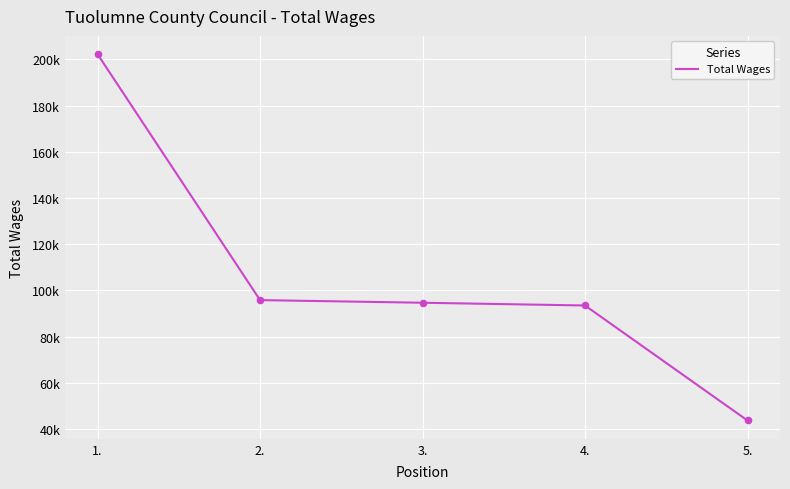

What is the change in value from 3. to 5.?

-50976